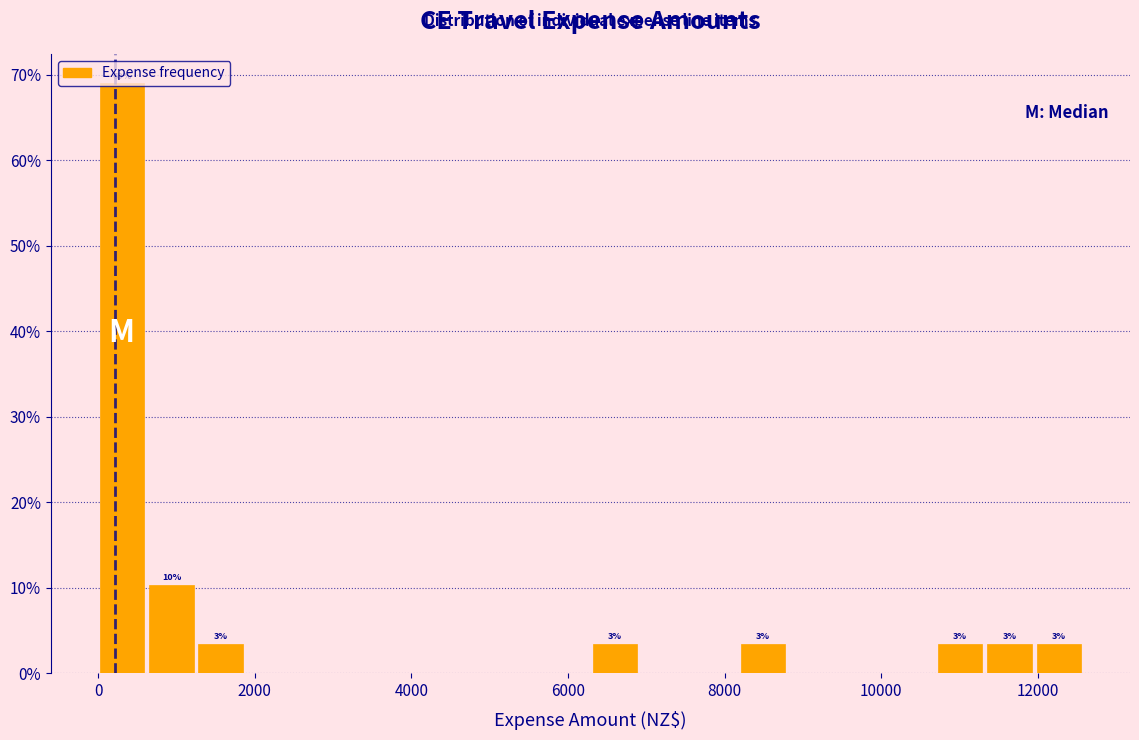

Around what value on the x-axis is the tallest bar? Give the approximate position of its centre, as read against the axis.

400